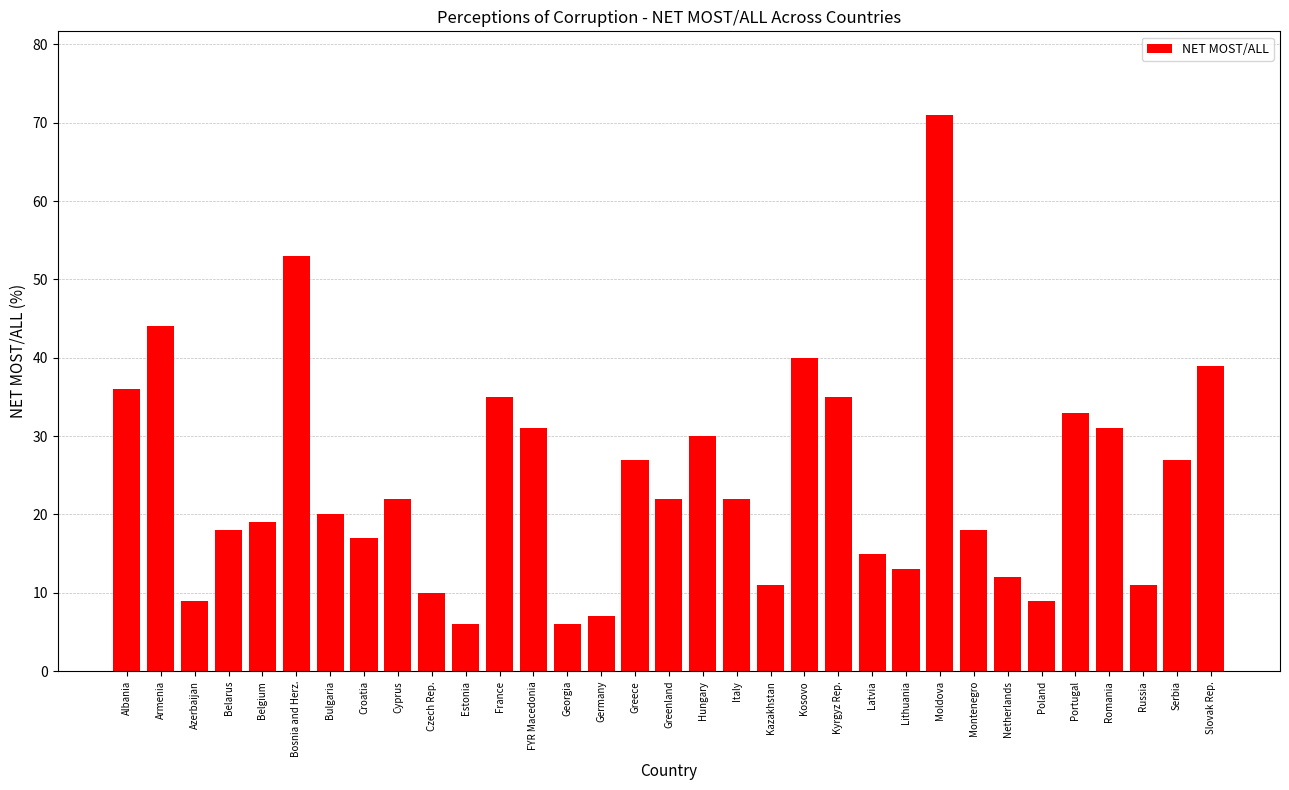

What is the change in value from Greece to Latvia?

-12